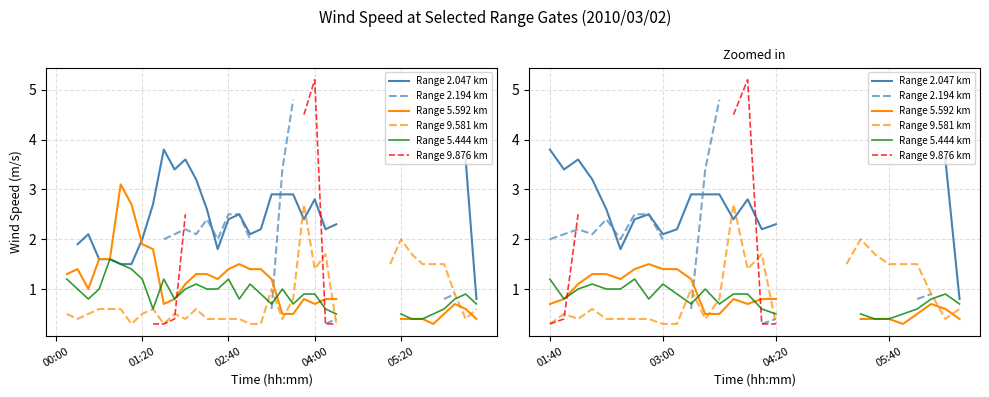

What is the highest value of the Range 2.047 km series?

3.8